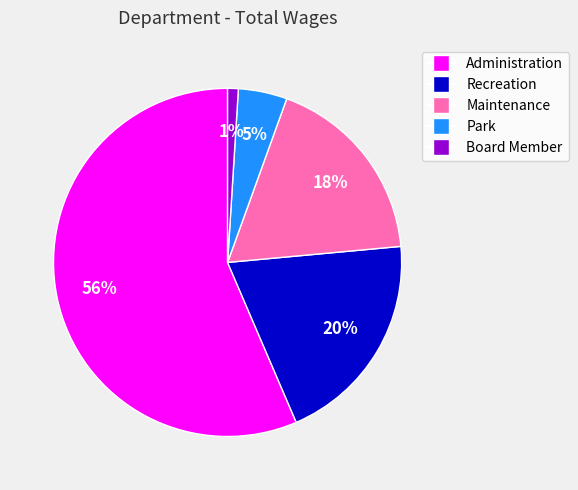

Which slice is the largest?

Administration